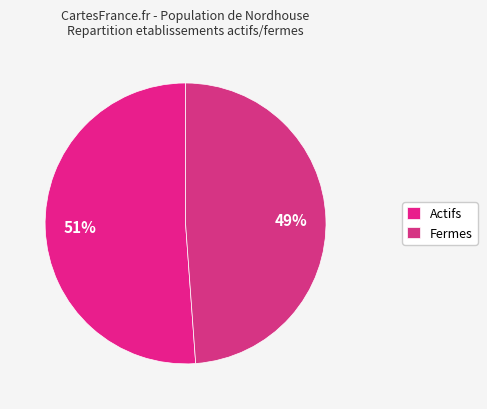

To the nearest percent, what is the average slice percentage?

50%